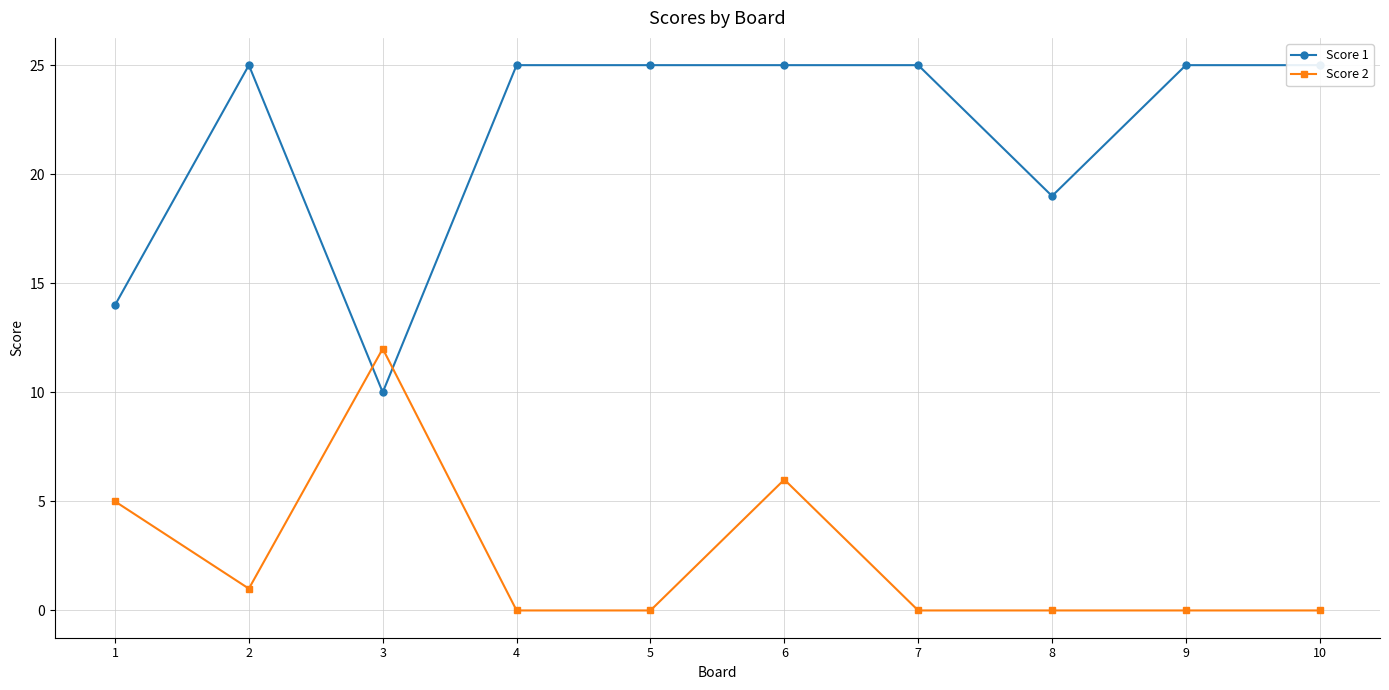

How many times do Score 1 and Score 2 cross each other?

2